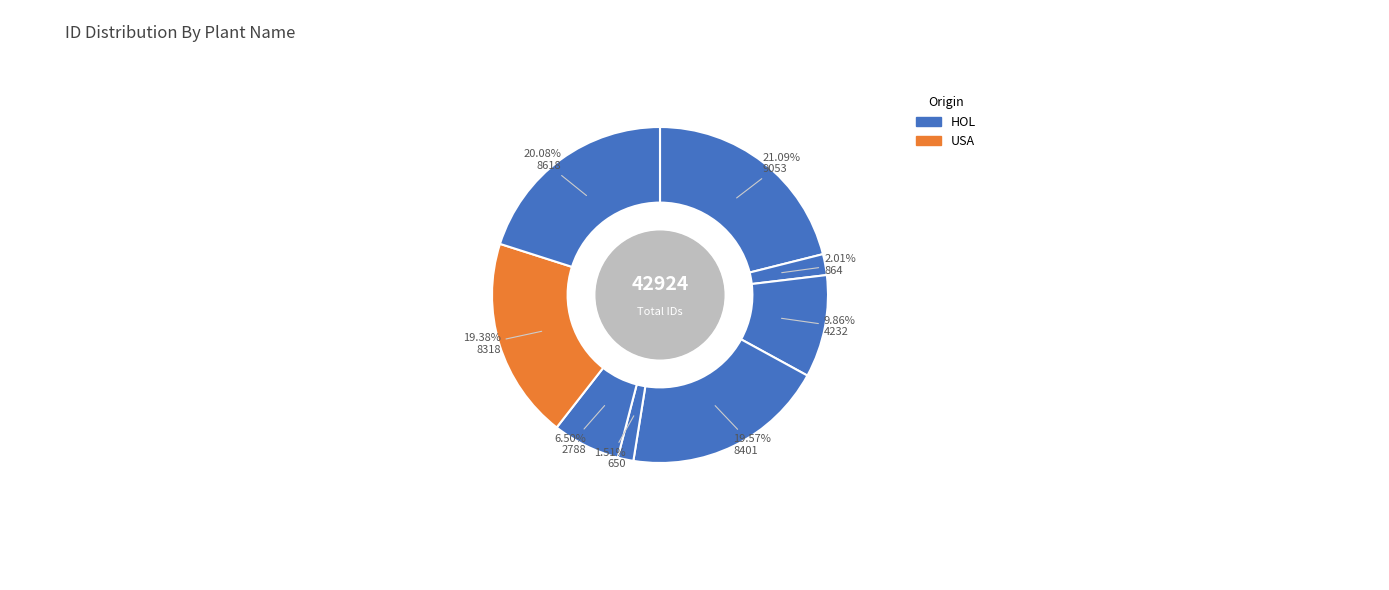

How many segments does this pie chart have?

8